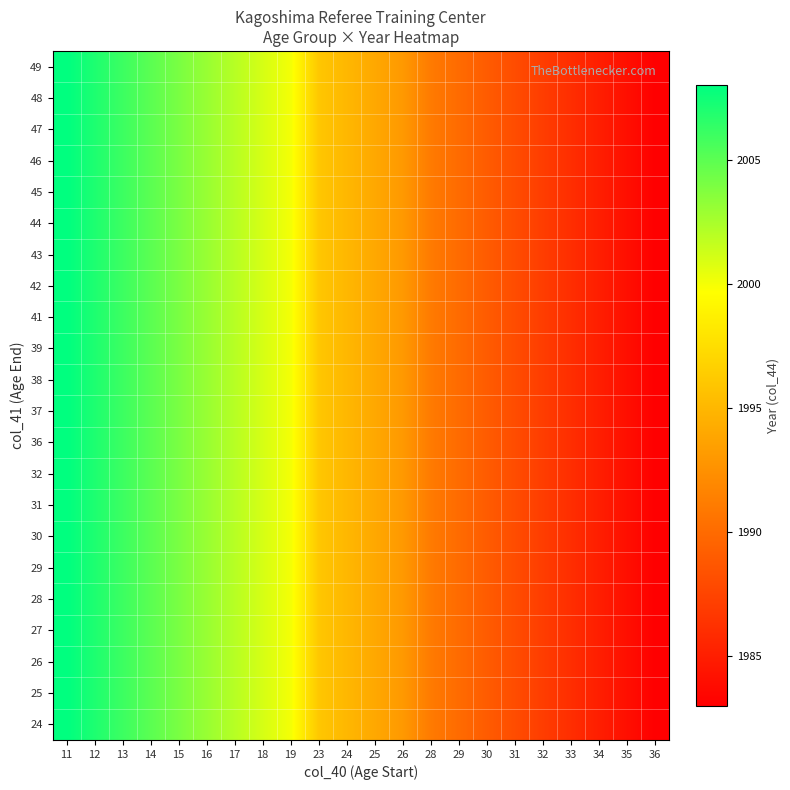

At which category is the sum across all series the highest?

11